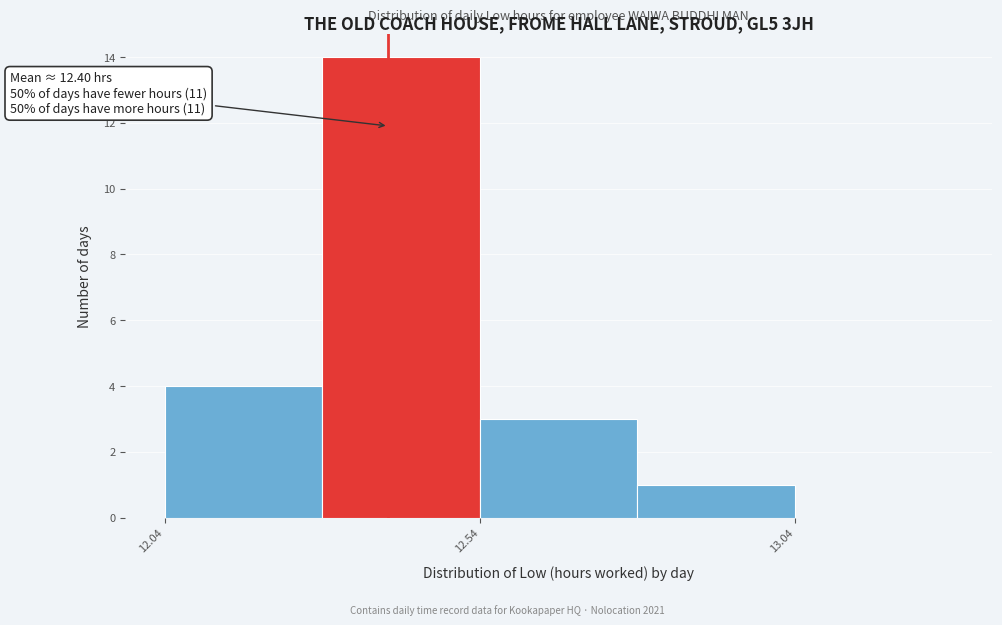

Over which range of the x-axis is the bar tallest?

12.295 to 12.545